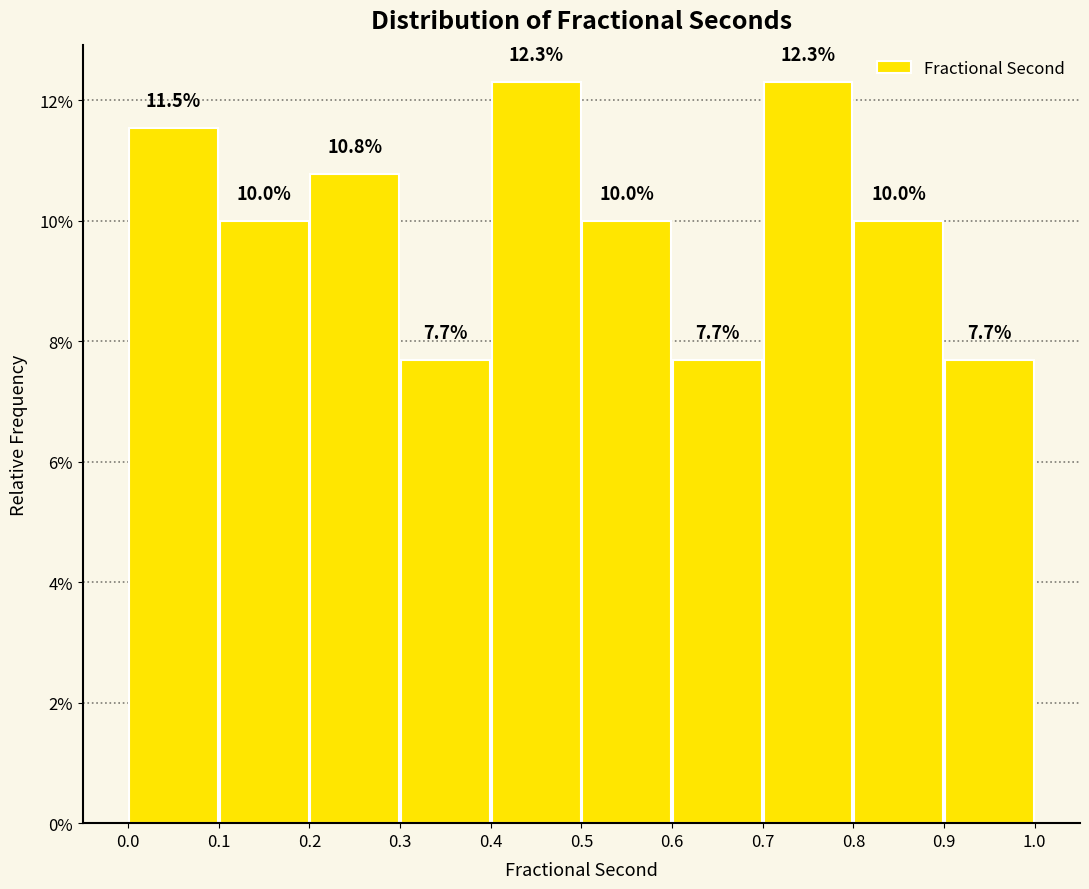

Reading left to right, transcribe this chart: for each bar, give the range it covers on the x-axis and its height.

0.0 to 0.1: 11.5
0.1 to 0.2: 10.0
0.2 to 0.3: 10.8
0.3 to 0.4: 7.7
0.4 to 0.5: 12.3
0.5 to 0.6: 10.0
0.6 to 0.7: 7.7
0.7 to 0.8: 12.3
0.8 to 0.9: 10.0
0.9 to 1.0: 7.7